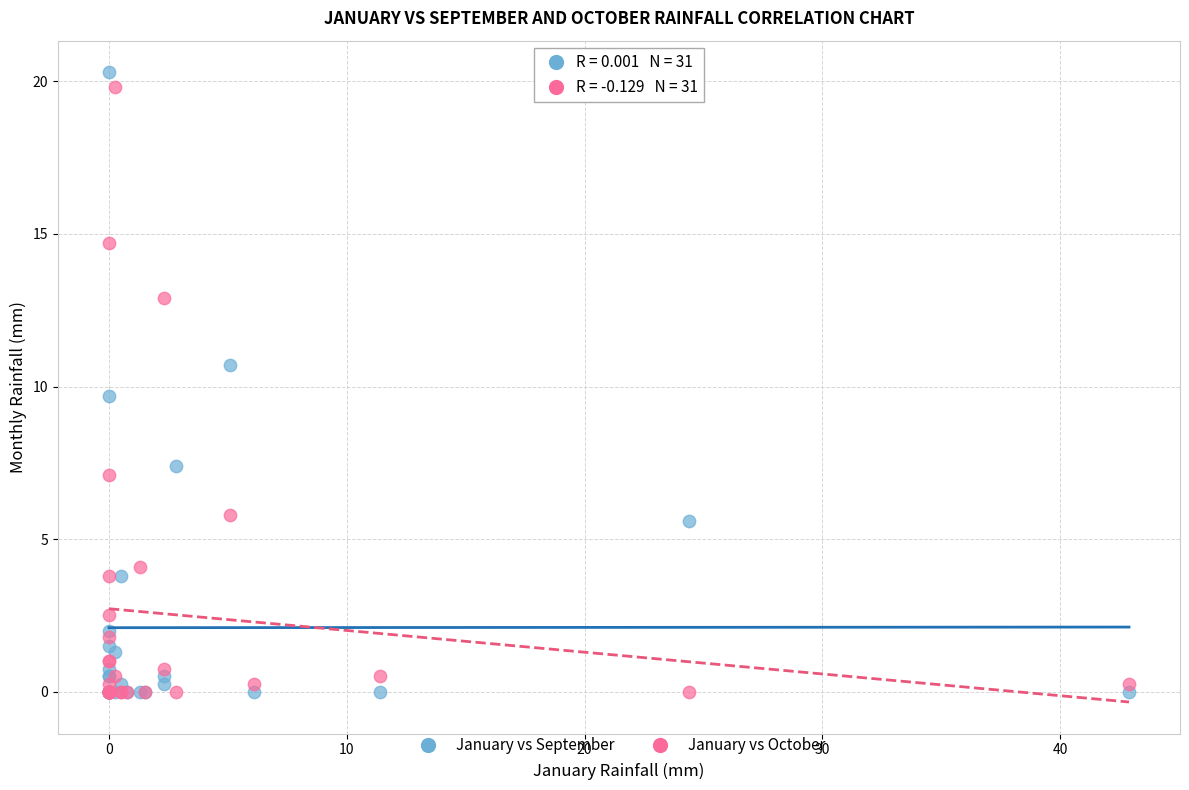

Across all series, what Y value is closest to 10?

9.7